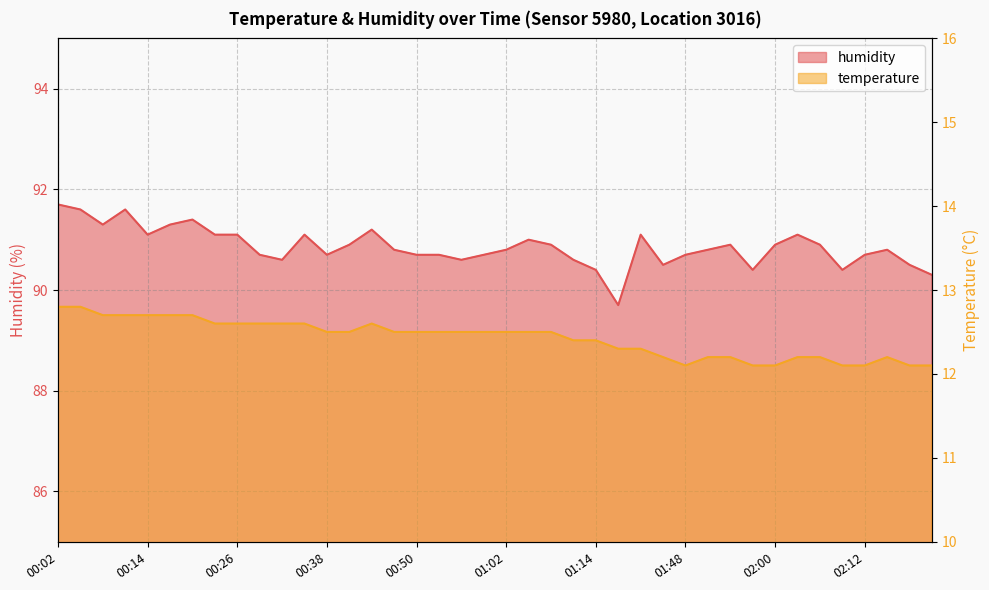

How many interior local valleys does the temperature series have?

1